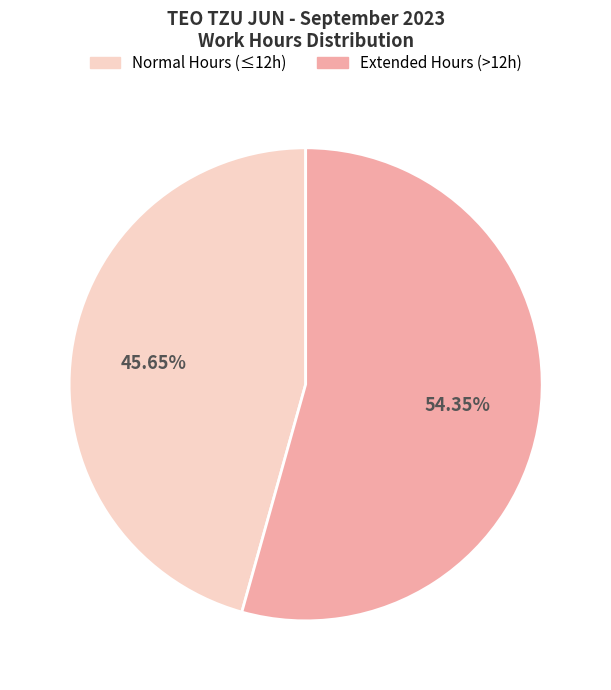

Is there a majority slice in this chart?

Yes